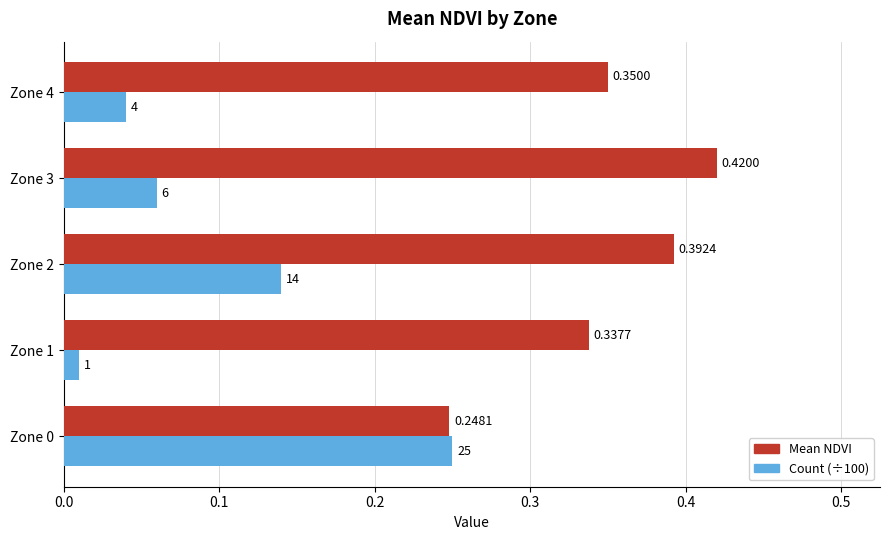

List the series in order of their overall mean, highest first.

Mean NDVI, Count (÷100)